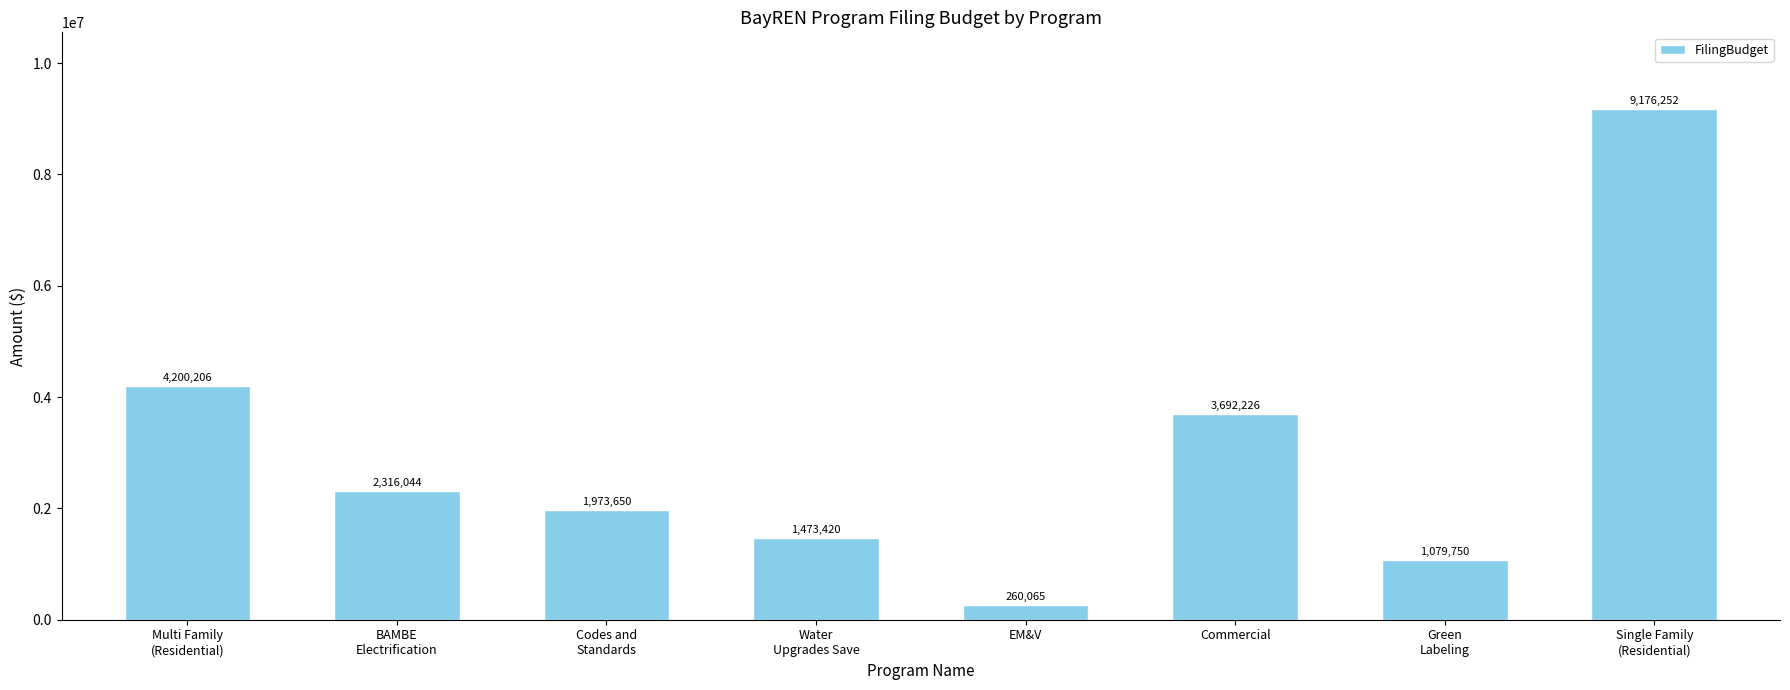

Which has a higher value, BAMBE
Electrification or Multi Family
(Residential)?

Multi Family
(Residential)